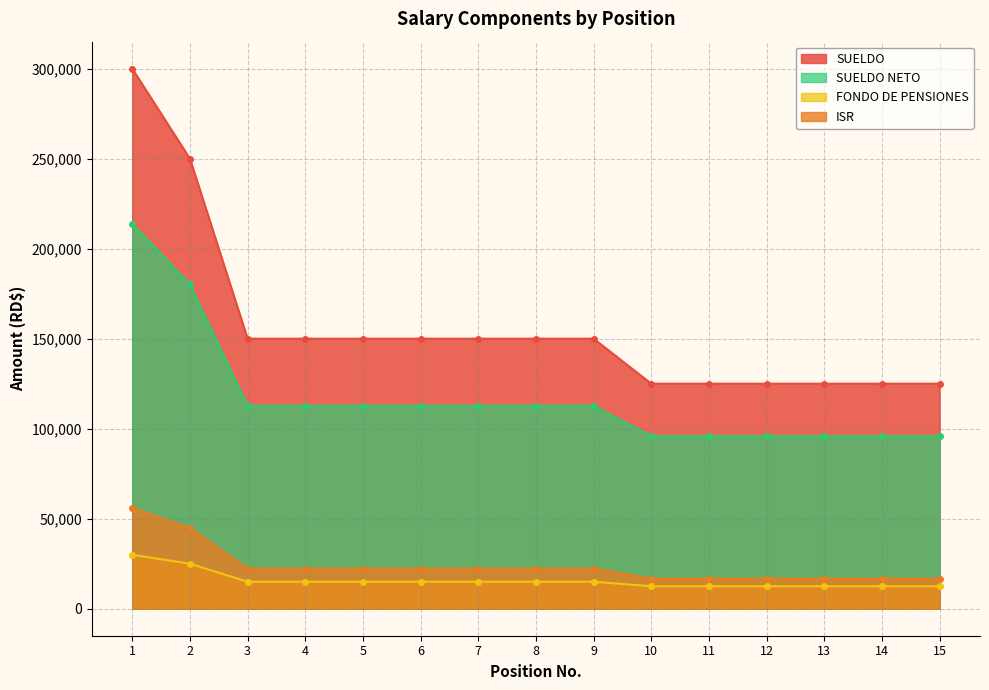

How many lines are shown in the chart?

4